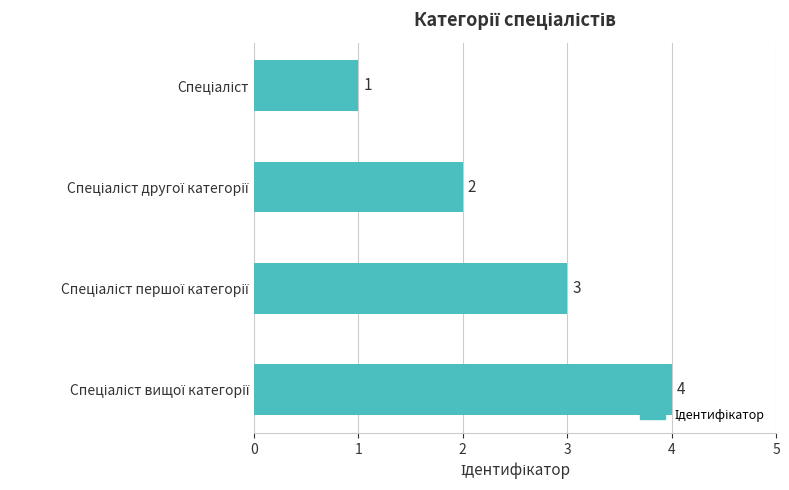

Count the values in the range 2 to 4.

3